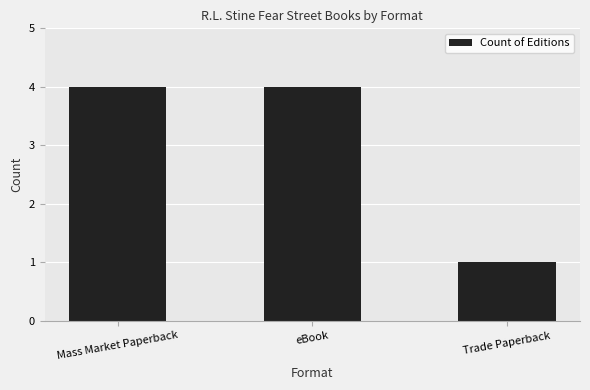

Where is the data nearest to the value 2?

Trade Paperback